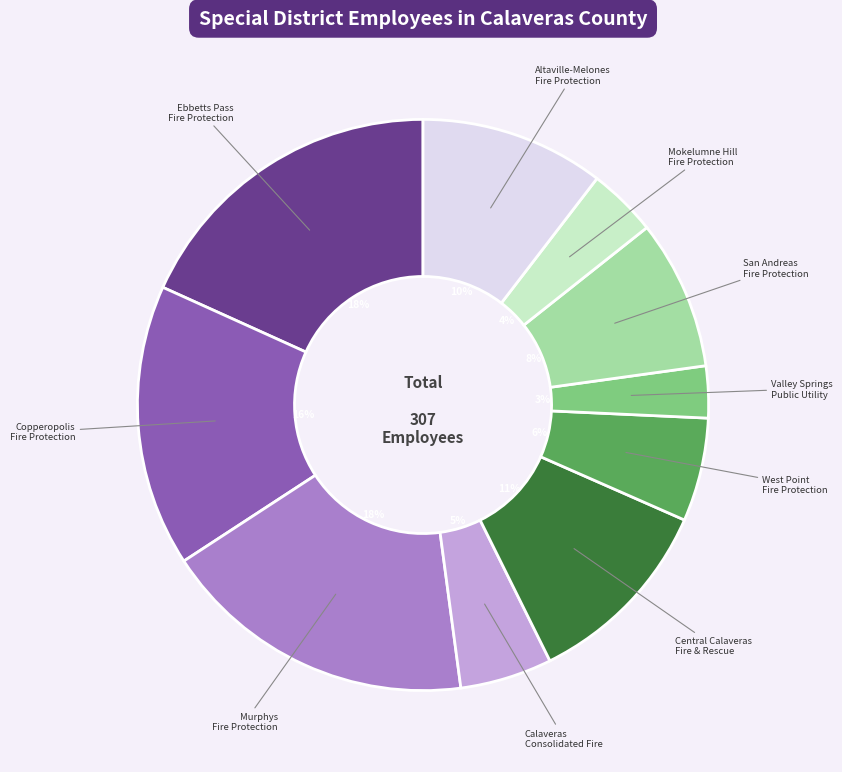

Does any single category account for the majority?

No